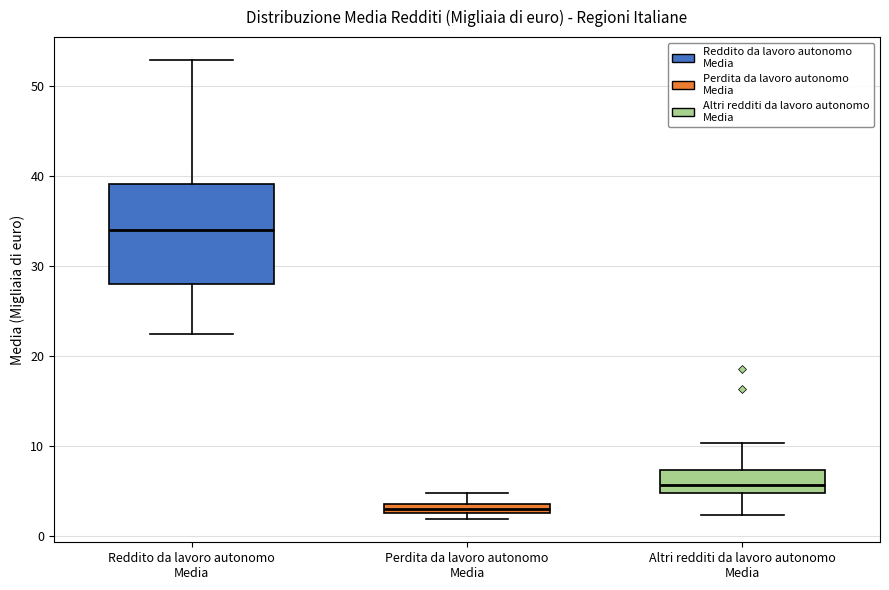

Where does the upper whisker of the box for Altri redditi da lavoro autonomo Media end on the y-axis? The values are not printed on the chart, so give them approximately, as read against the axis.

10